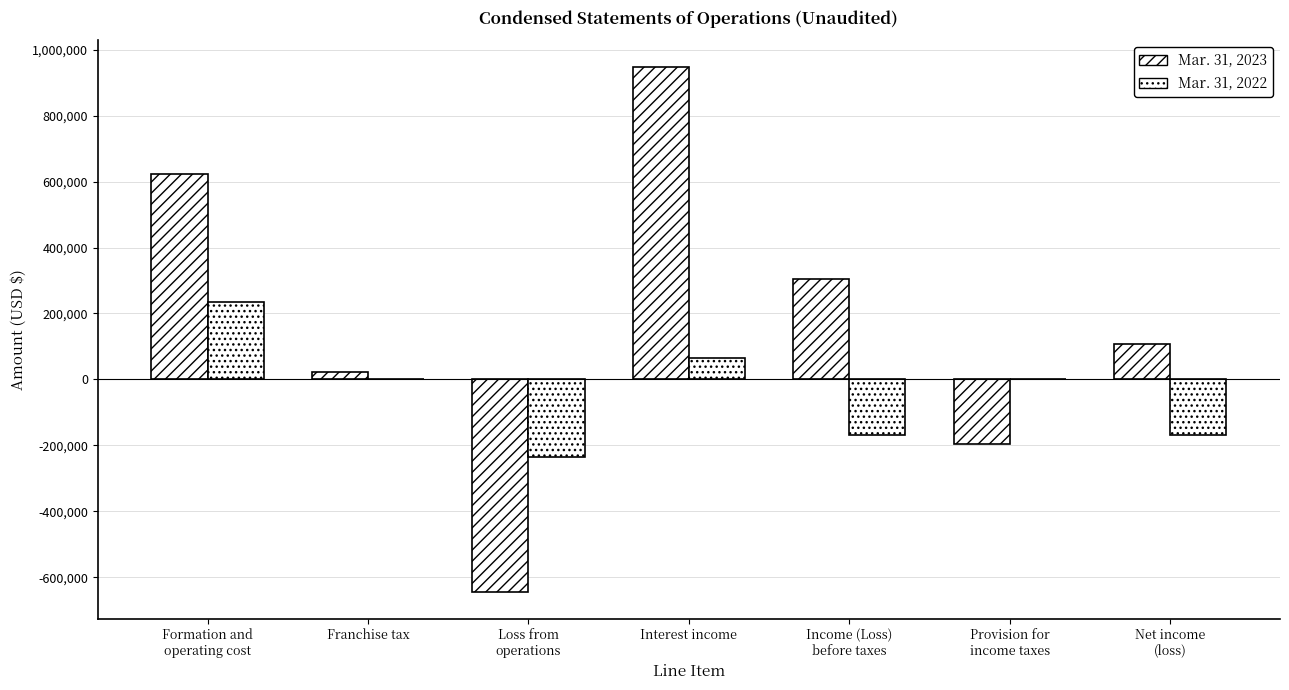

The Mar. 31, 2023 series shows 108484 at Net income
(loss). True or false?

True